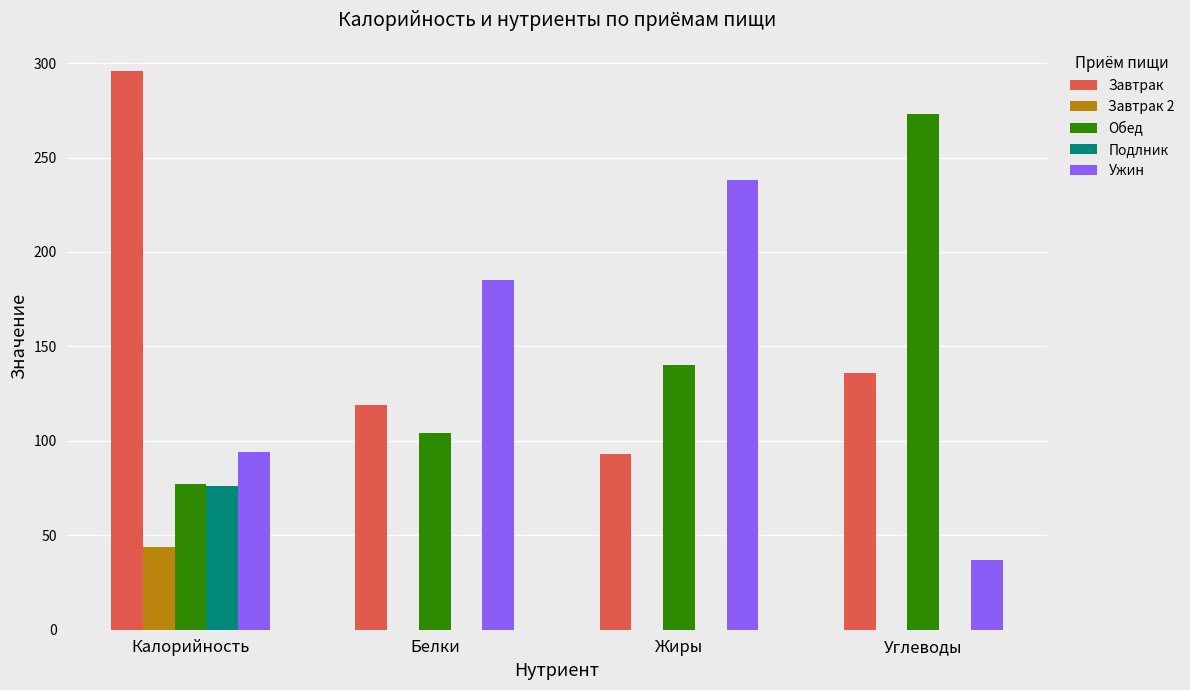

Reading left to right, extract all data points from this chart.

Завтрак: 296	119	93	136
Завтрак 2: 44	0	0	0
Обед: 77	104	140	273
Подлник: 76	0	0	0
Ужин: 94	185	238	37